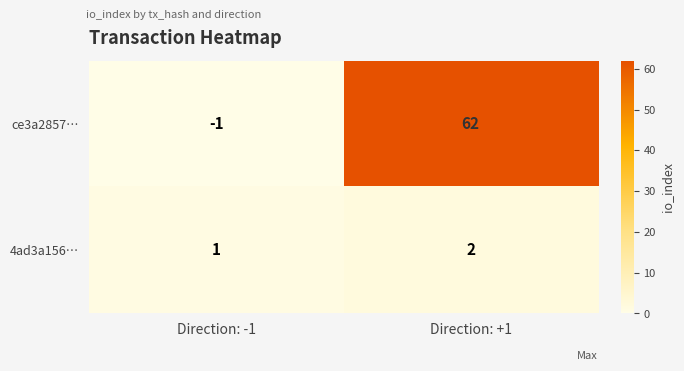

What is the difference between the ce3a2857… values at Direction: +1 and Direction: -1?

63